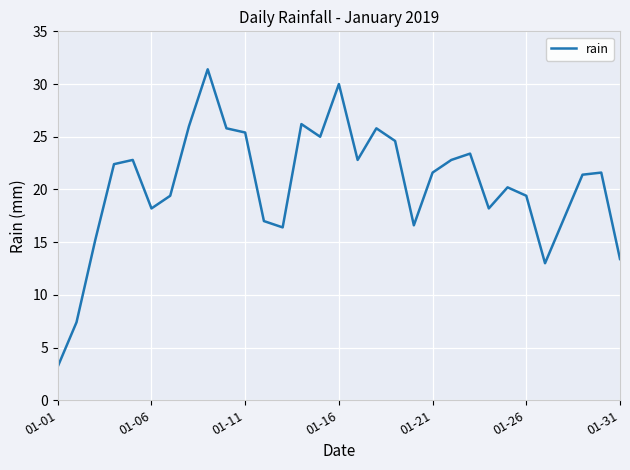

What is the maximum value shown in the chart?

31.4